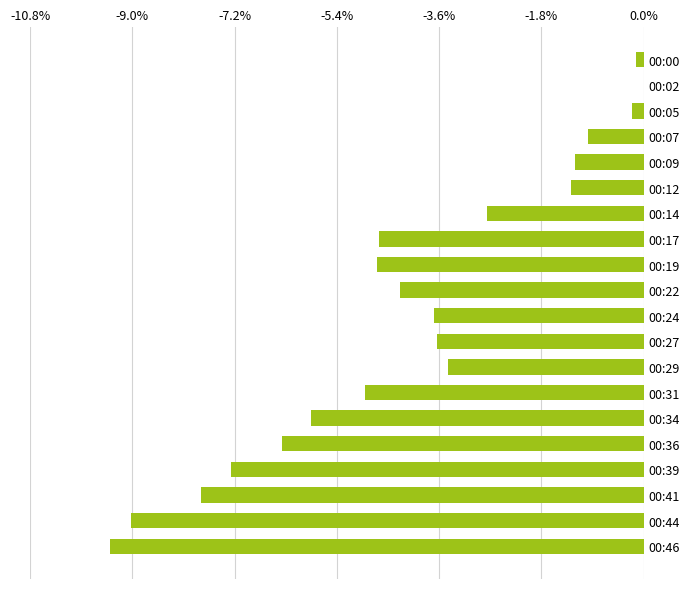

What is the change in value from 00:31 to 00:46?

-4.5